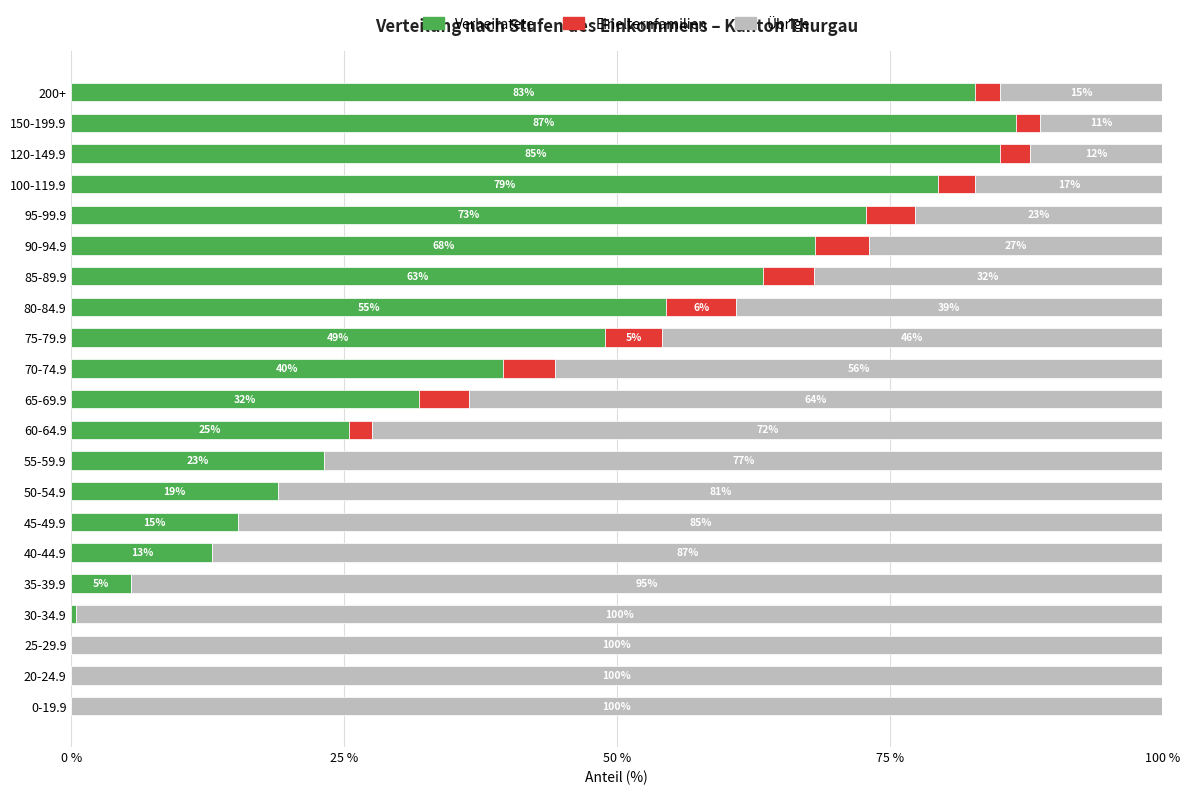

How many values in the Verheiratete series exceed 31?

11